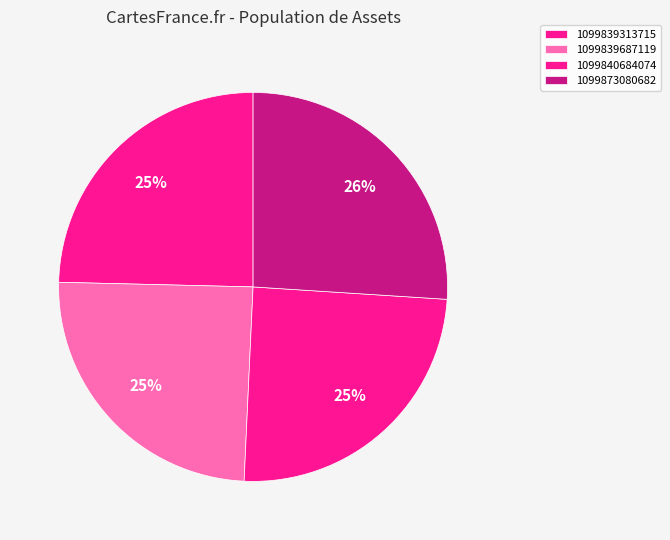

Which category has the smallest portion of the pie?

1099839313715